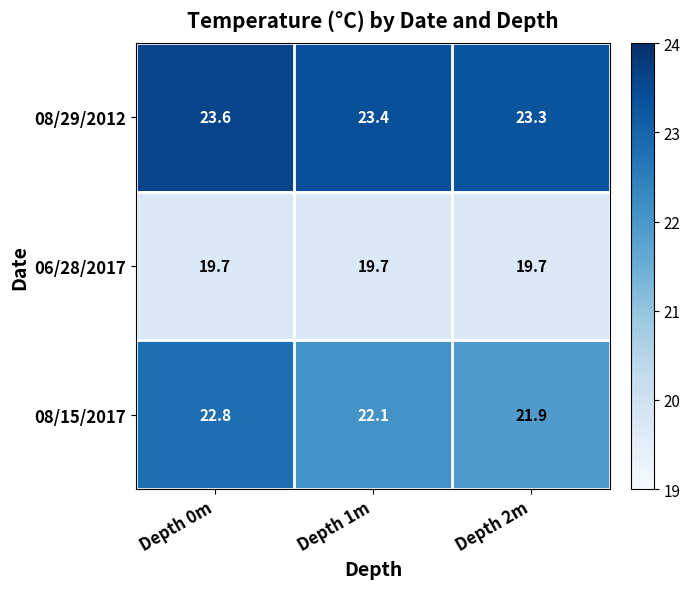

What is the difference between the maximum and minimum values in the 08/29/2012 series?

0.3